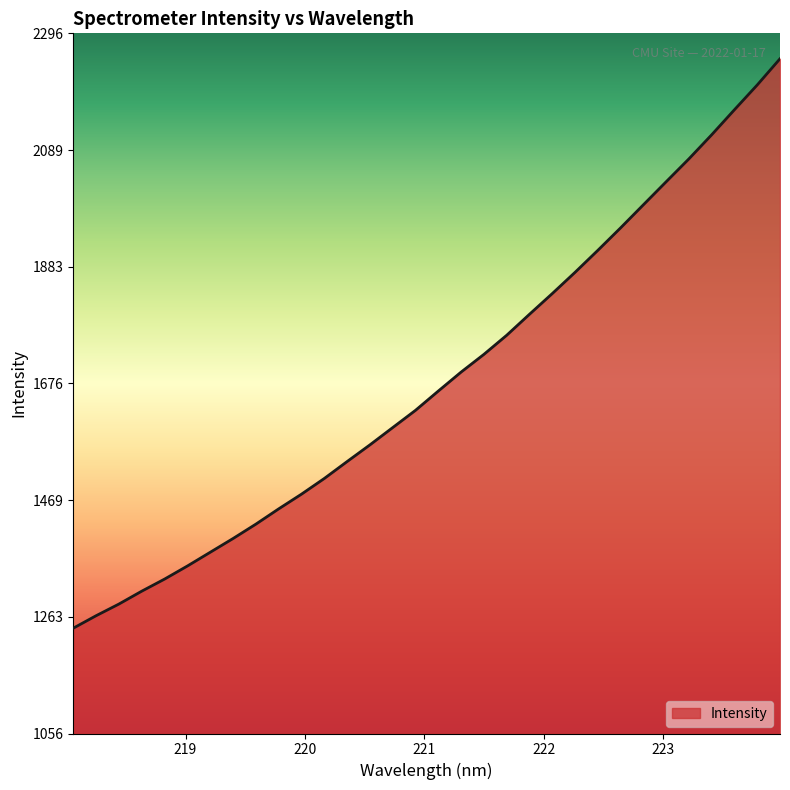

What is the difference between the maximum and minimum values?

1008.1